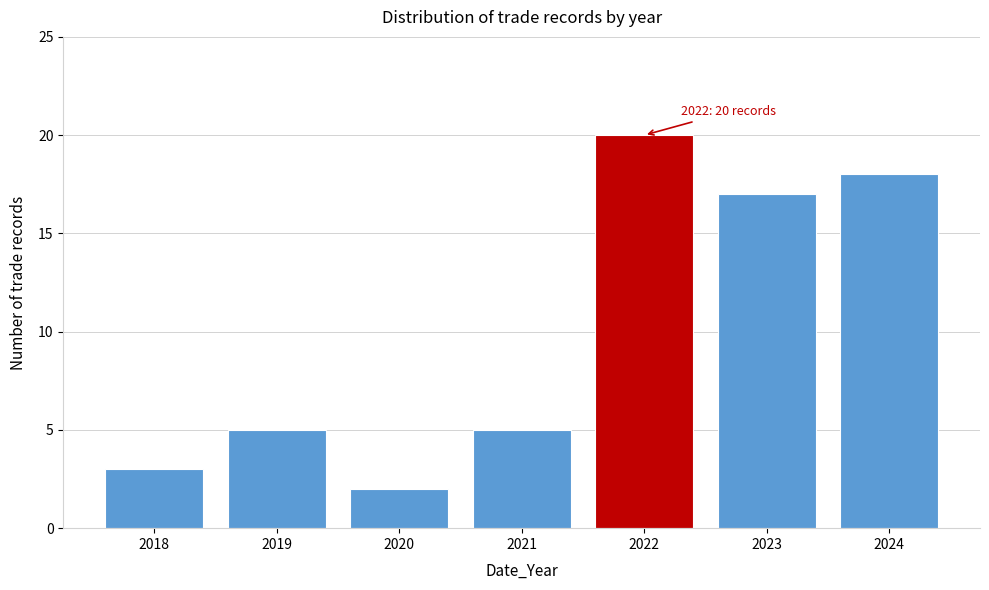

Reading right to left, what are all the values shown in this chart?

2024=18	2023=17	2022=20	2021=5	2020=2	2019=5	2018=3